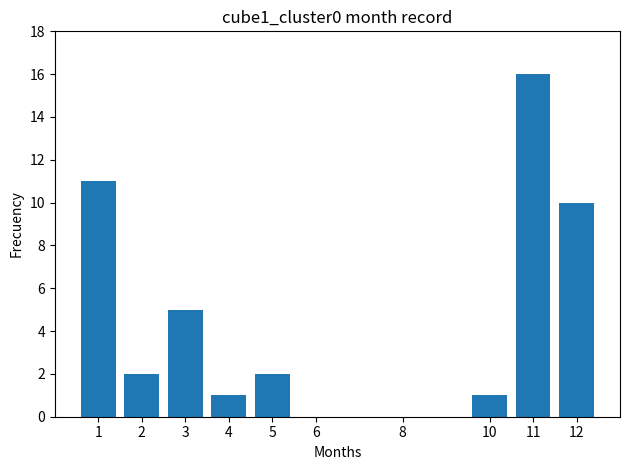

Are the bars horizontal?

No